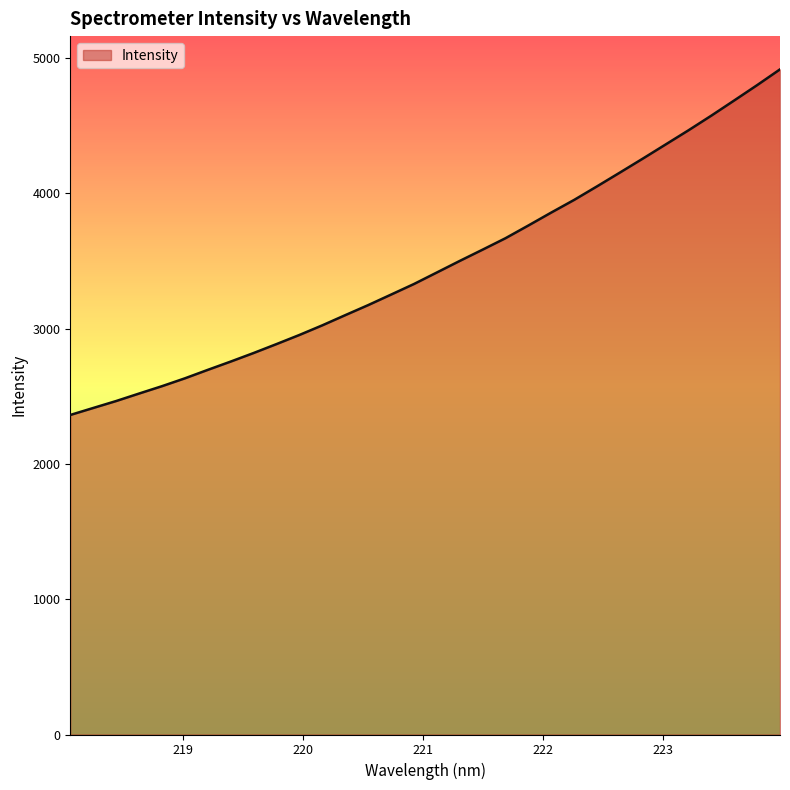

What is the difference between the maximum and minimum values?

2555.1